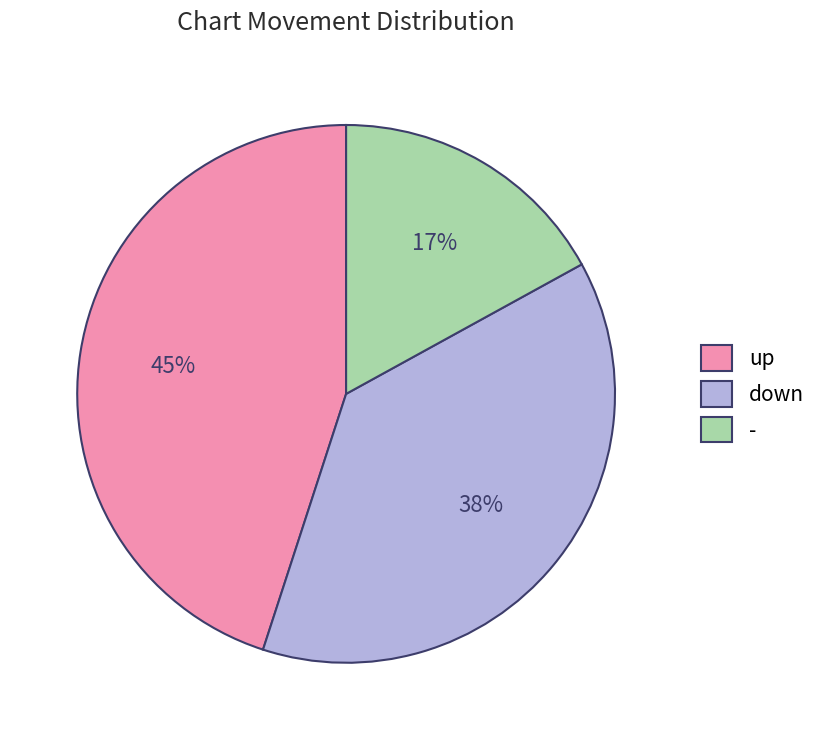

What is the ratio of the value at down to the value at up?

0.8